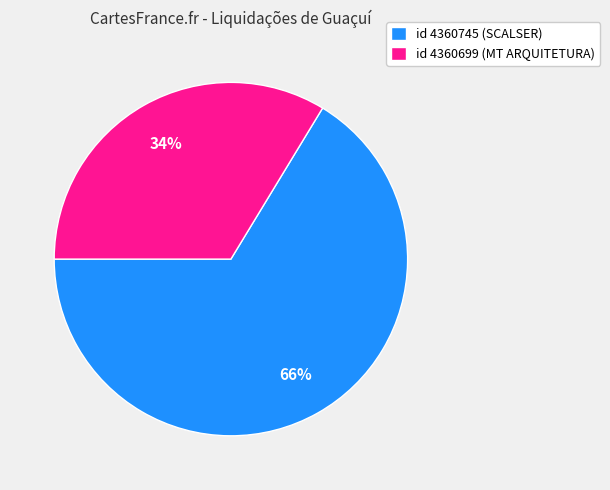

To the nearest percent, what portion does id 4360745 (SCALSER) represent?

66%